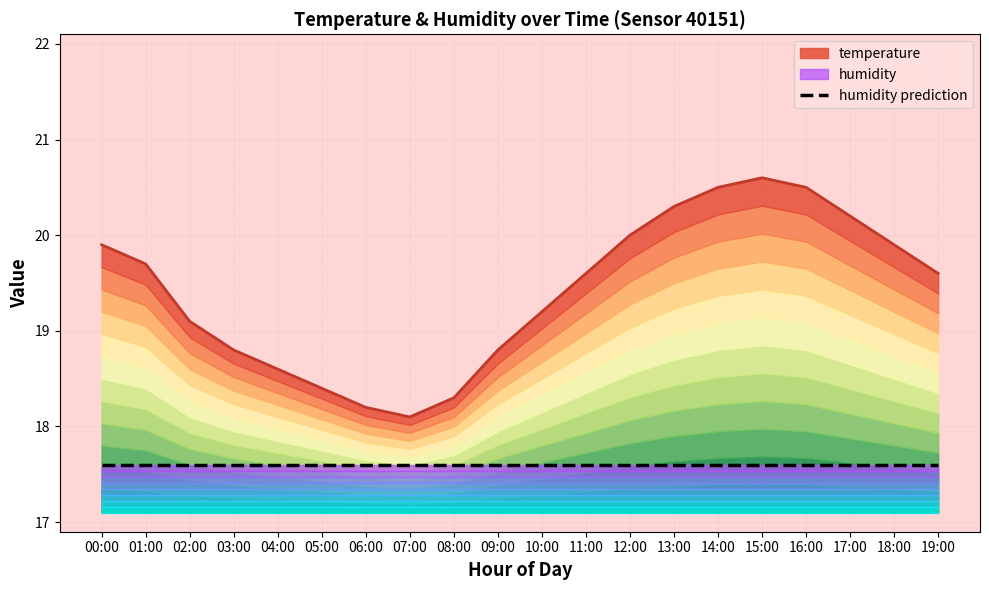

List the labels in order of value, smallest first.

07:00, 06:00, 08:00, 05:00, 04:00, 03:00, 09:00, 02:00, 10:00, 11:00, 19:00, 01:00, 00:00, 18:00, 12:00, 17:00, 13:00, 14:00, 16:00, 15:00